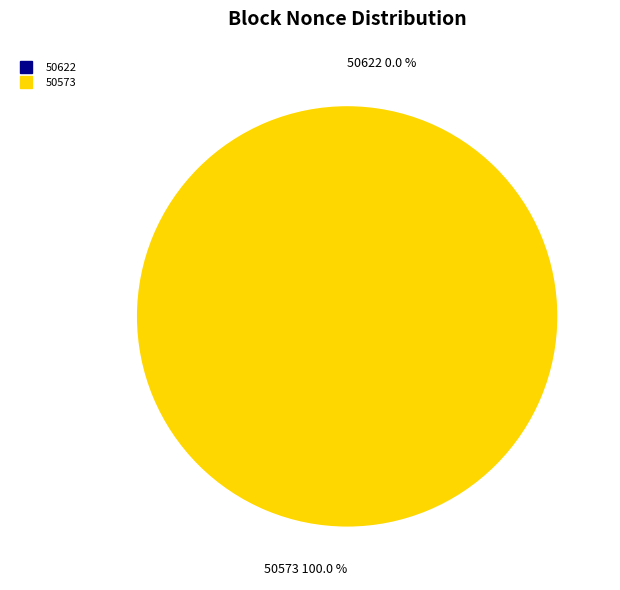

Does 50573 account for over 50% of the chart?

Yes